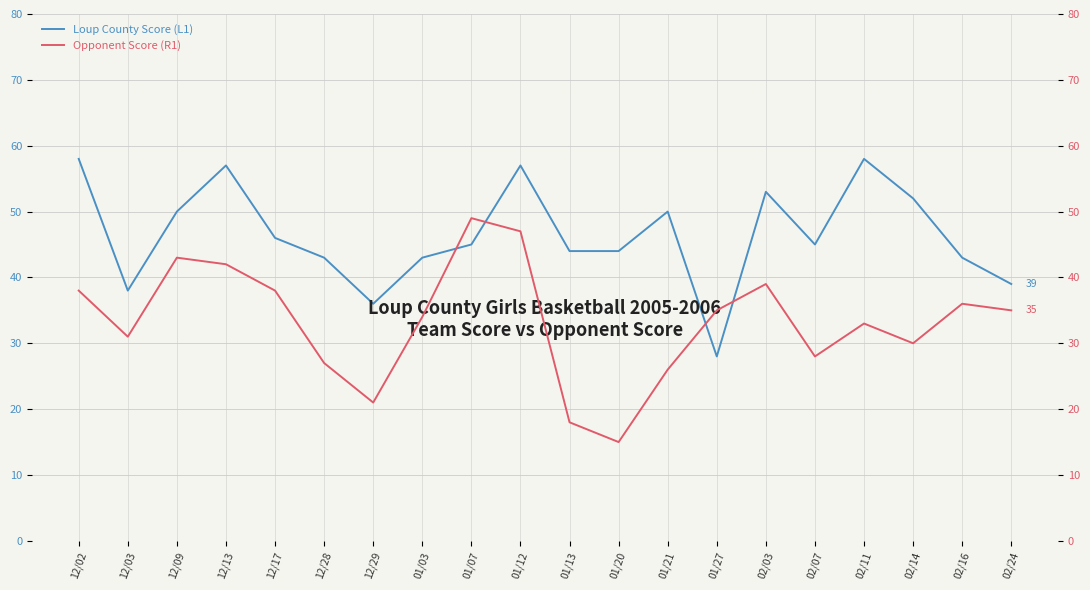

Is the value of Opponent Score (R1) at 01/07 greater than the value of Loup County Score (L1) at 12/28?

Yes